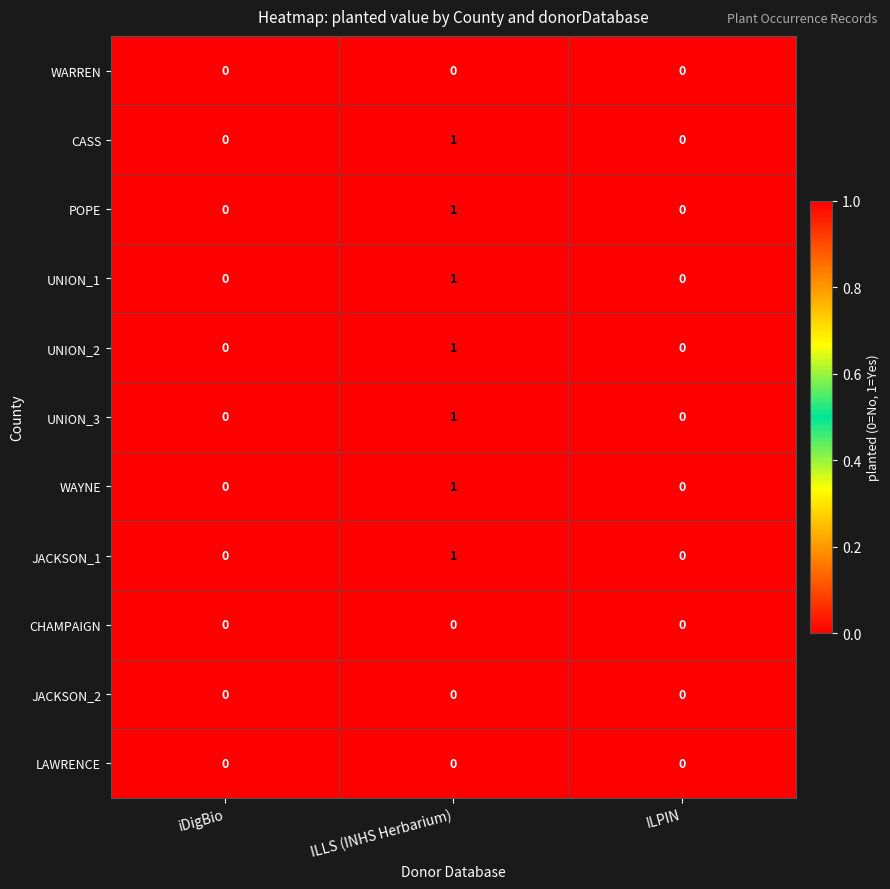

At which category is the sum across all series the highest?

ILLS (INHS Herbarium)